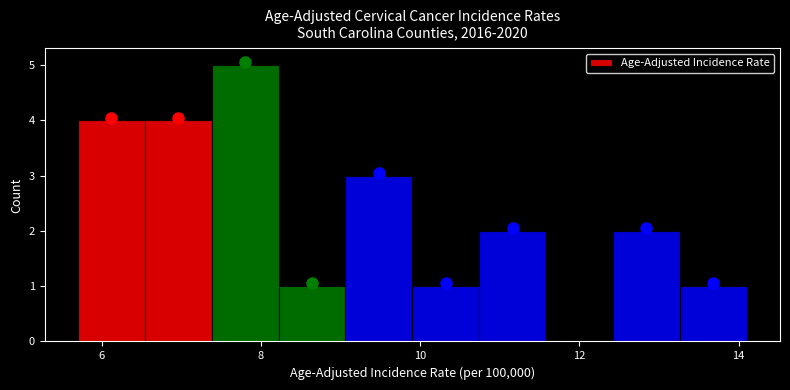

Reading left to right, list every bar in this chart as the range it spans on the x-axis followed by its height. Neither the bar edges nor the heights are printed on the chart, so give them approximately, as read against the axes.

5.70 to 6.54: 4
6.54 to 7.38: 4
7.38 to 8.22: 5
8.22 to 9.06: 1
9.06 to 9.90: 3
9.90 to 10.74: 1
10.74 to 11.58: 2
11.58 to 12.42: 0
12.42 to 13.26: 2
13.26 to 14.10: 1